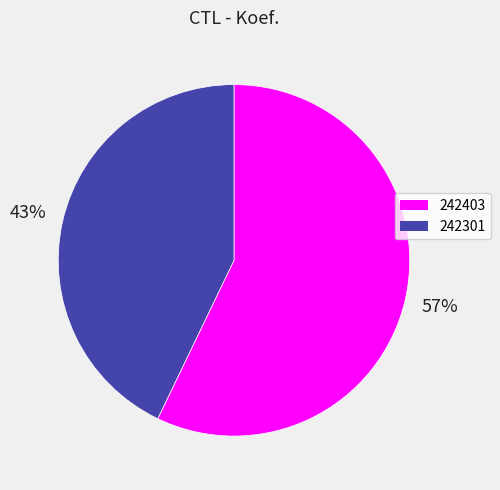

Which category has the biggest portion of the pie?

242403